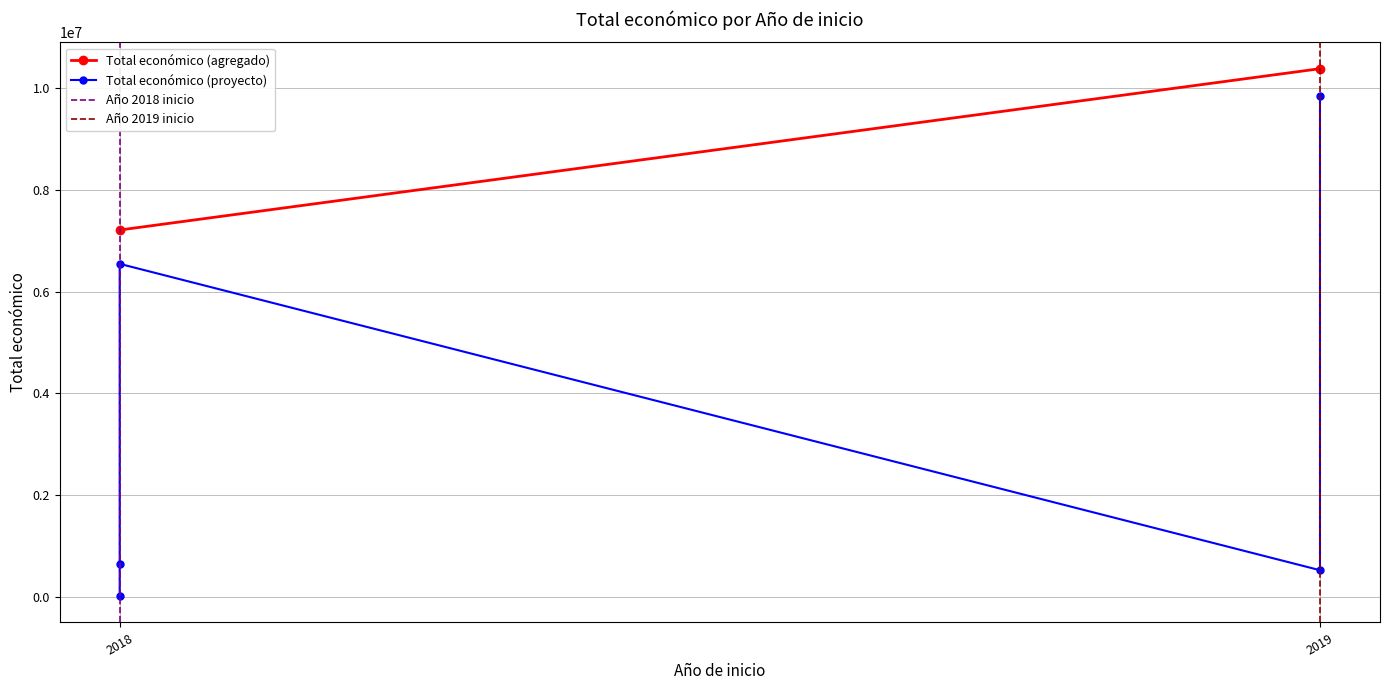

Is this an area chart (filled region under the line)?

No